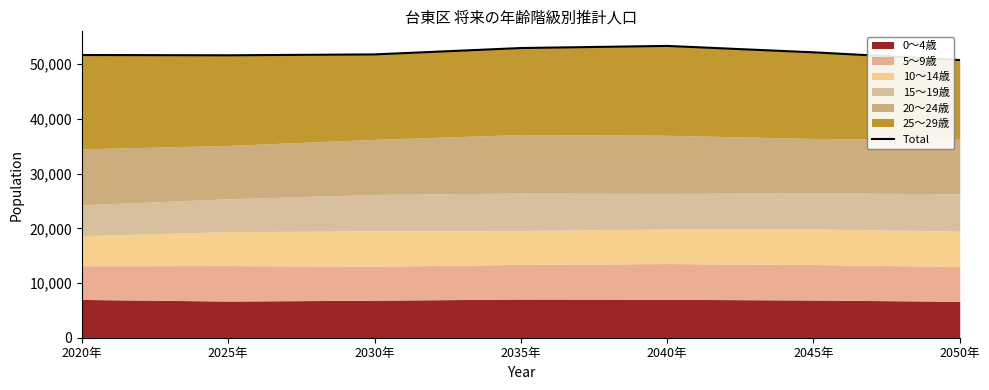

Approximately how many times larger is the value at 2020年 compared to 2035年?

1.0